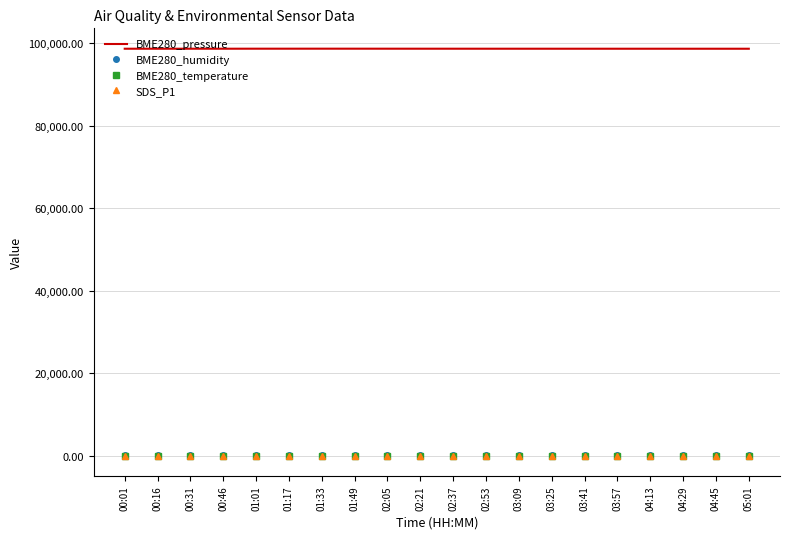

At which label does BME280_humidity first exceed 72?

00:01